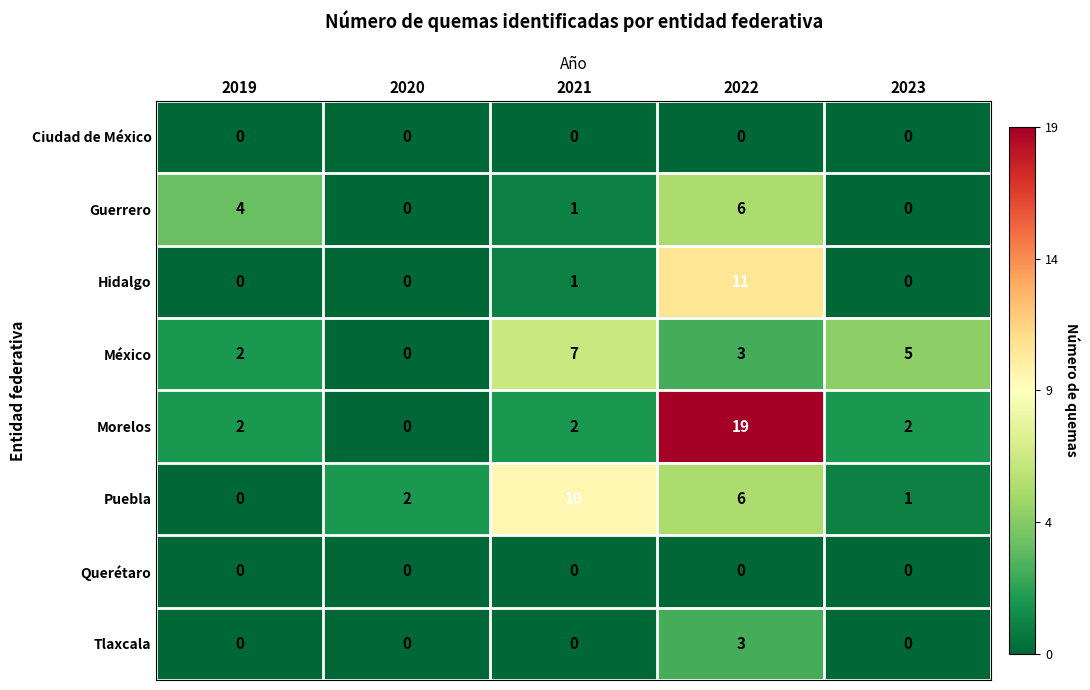

Is it true that Tlaxcala equals -2 at 2019?

False